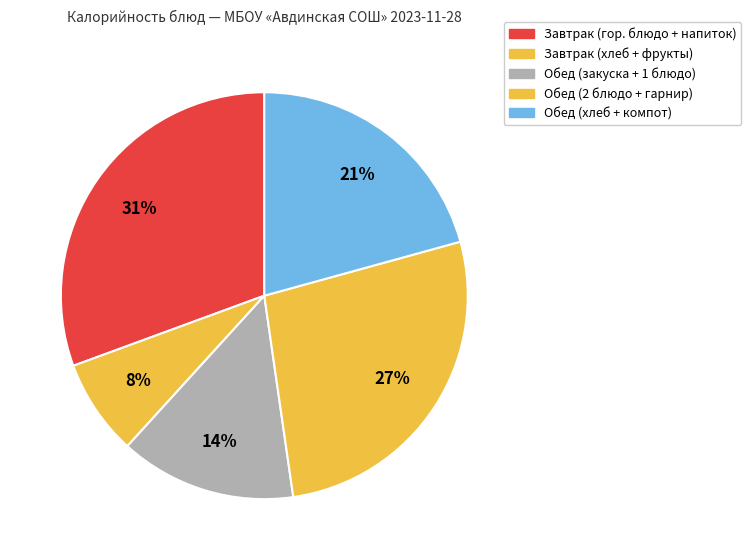

Does any single category account for the majority?

No